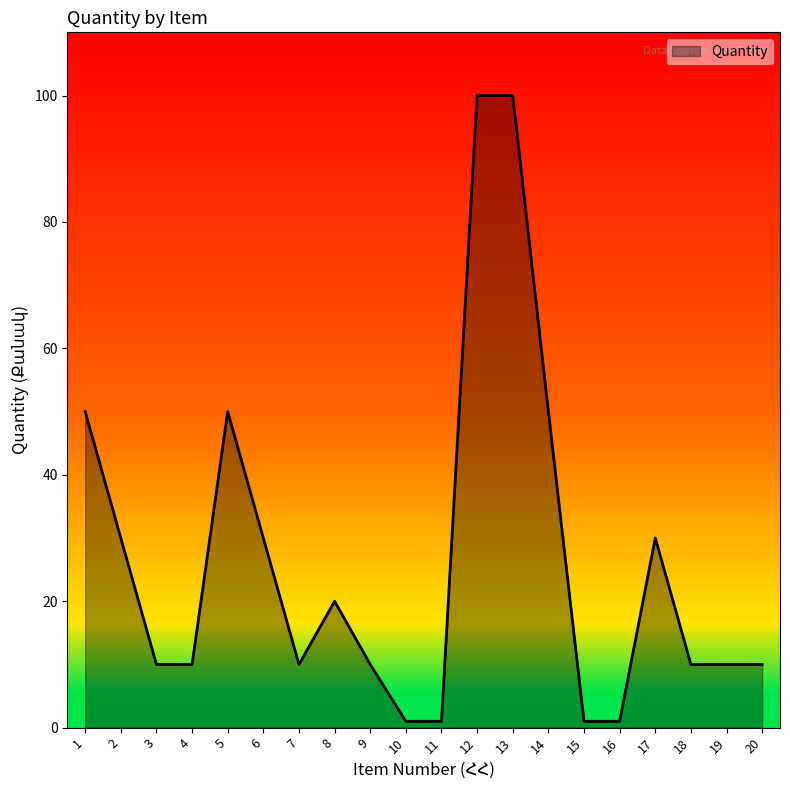

The chart shows a value of 10 at 20. True or false?

True